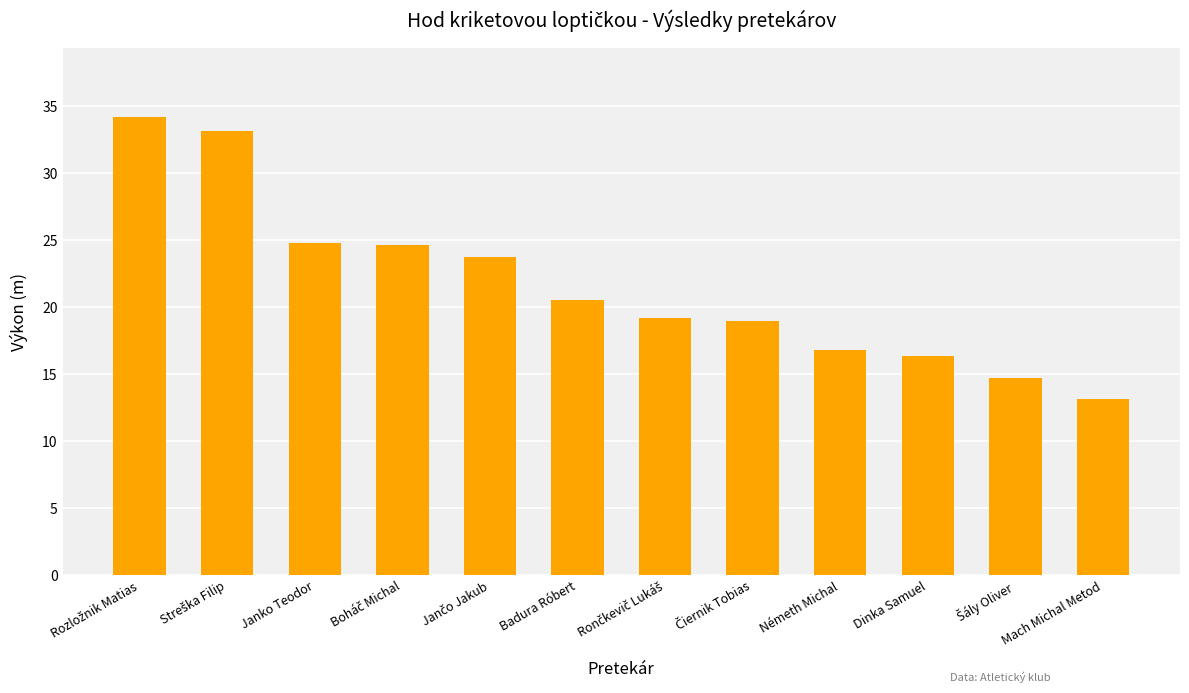

What is the label of the 7th bar from the right?

Badura Róbert